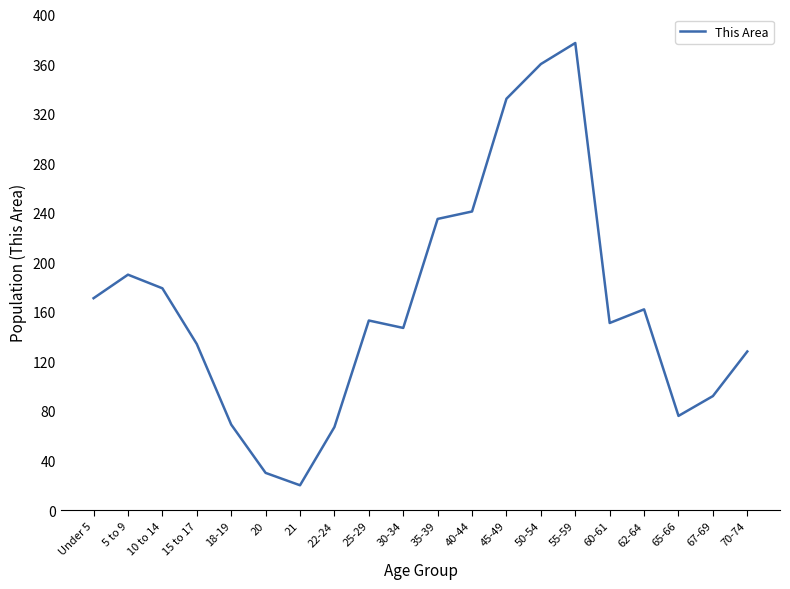

What is the difference between the maximum and minimum values?

357